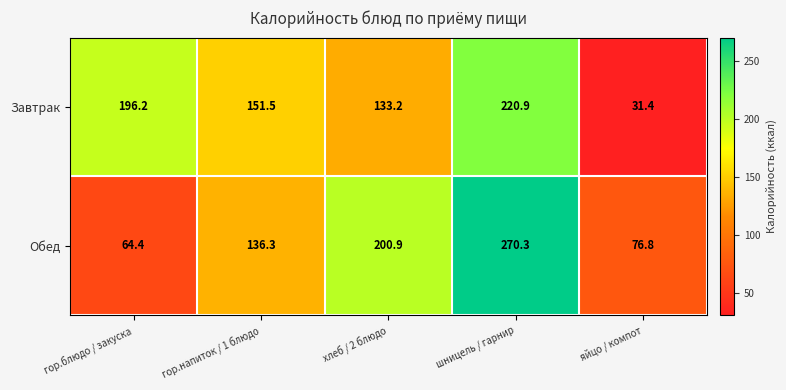

What is the smallest value displayed?

31.4